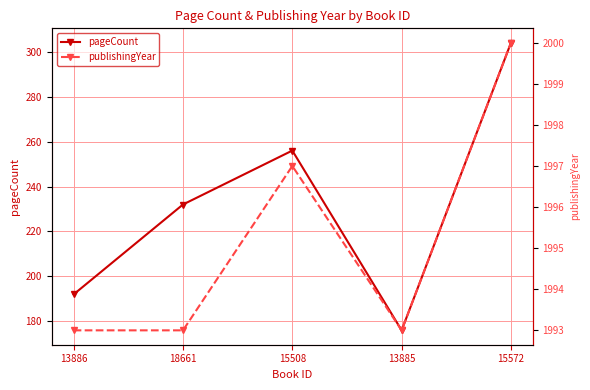

True or false: pageCount and publishingYear cross at least once.

False